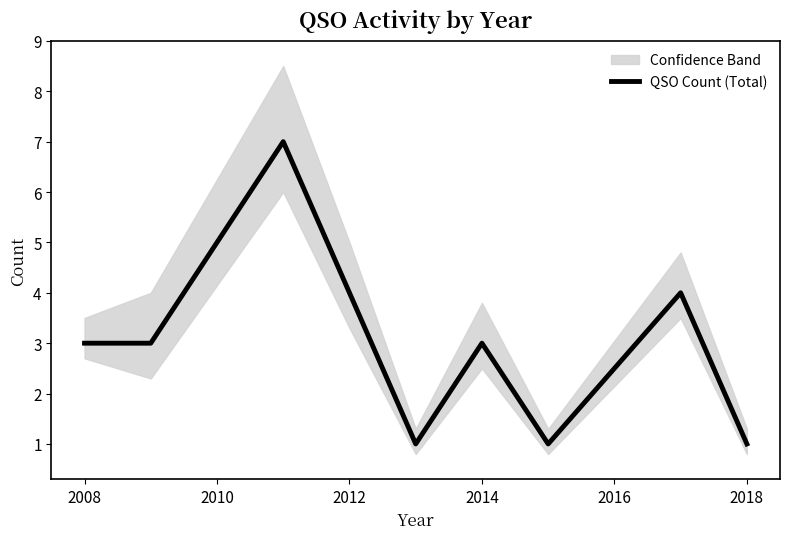

What is the average value?

3